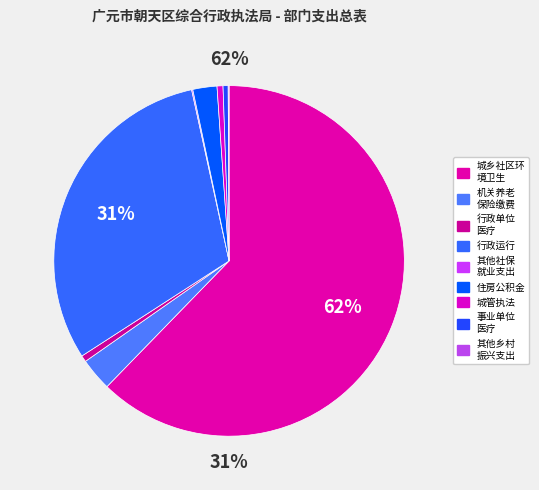

Is 城管执法 the majority of the pie?

No